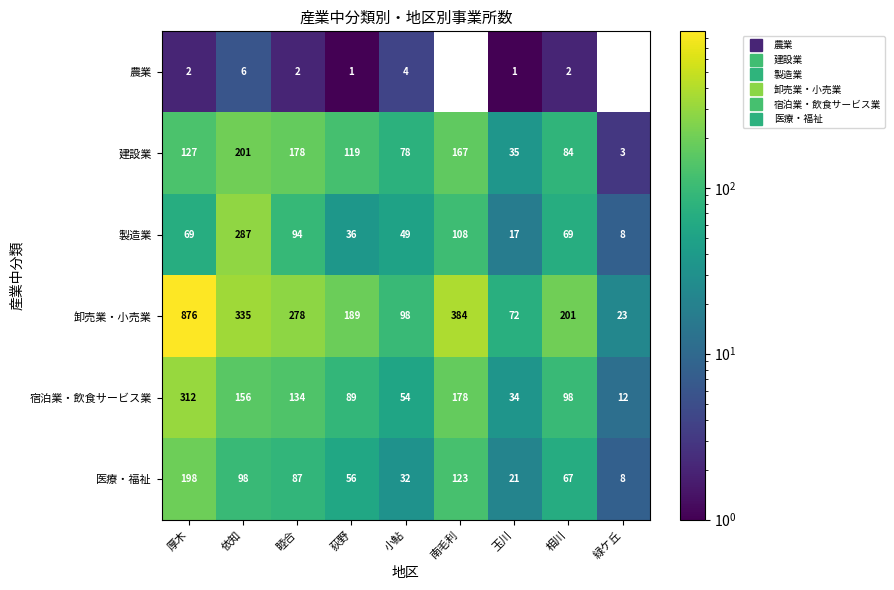

Which series has the largest total across all categories?

卸売業・小売業